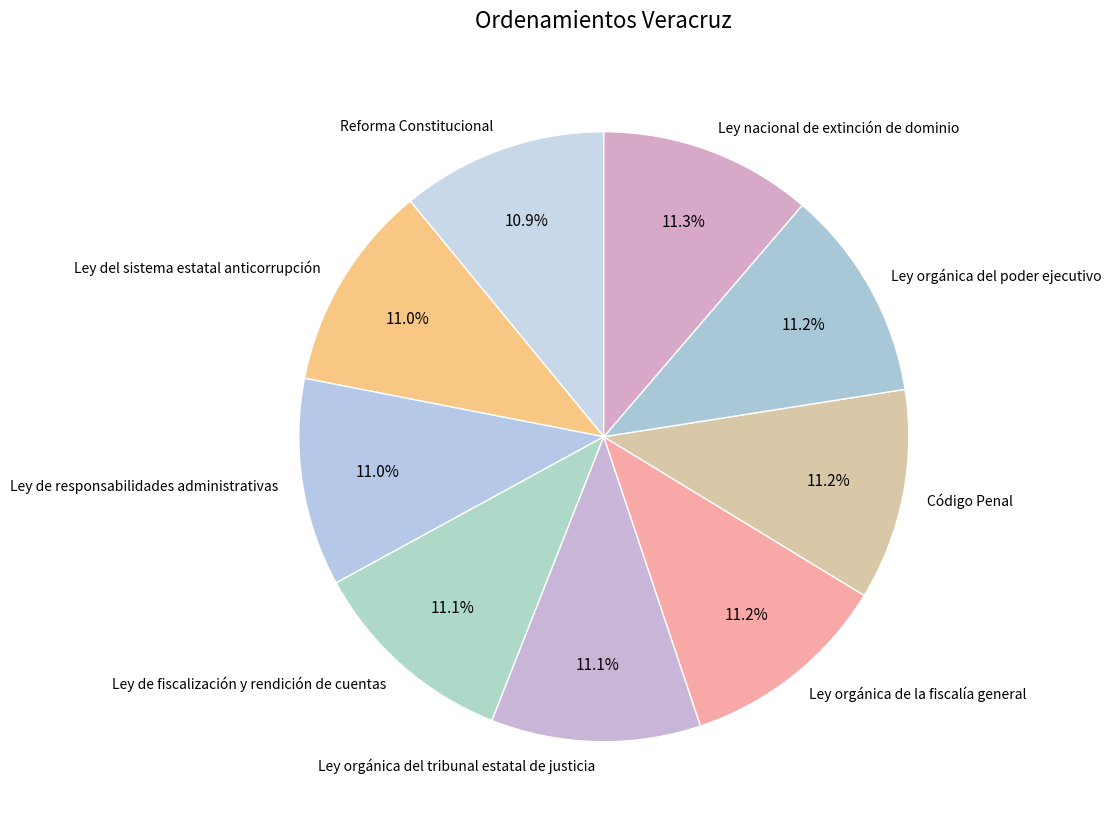

Does any single category account for the majority?

No